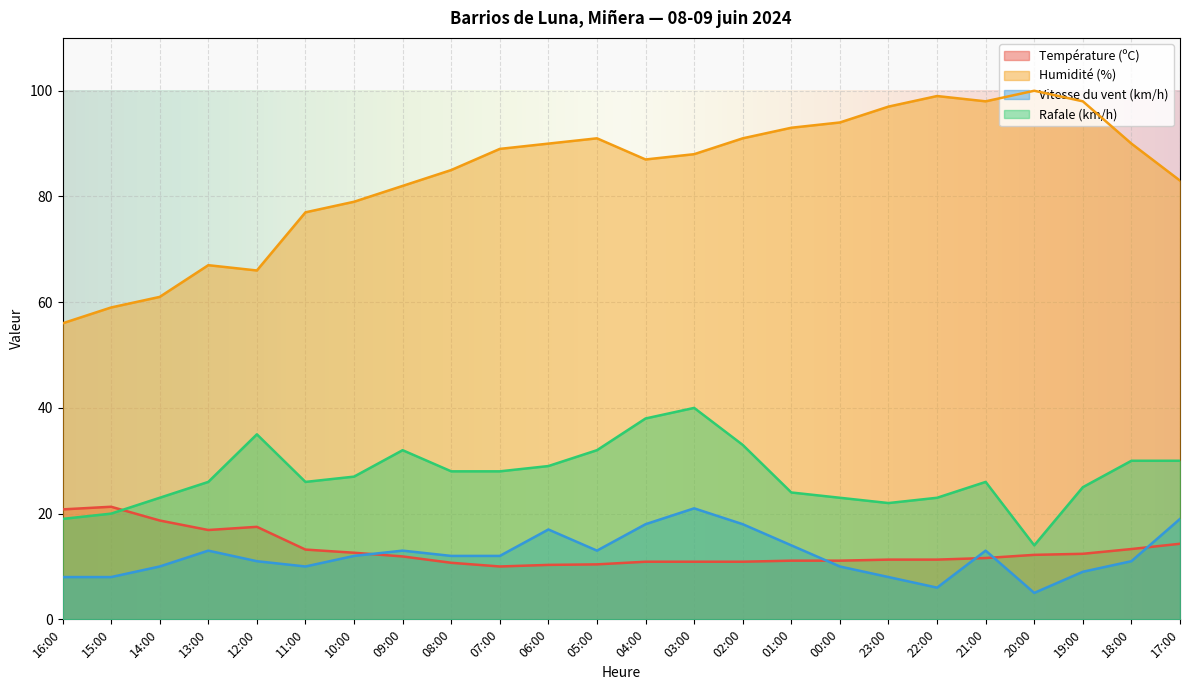

What are all the series names shown in the legend?

Température (ºC), Humidité (%), Vitesse du vent (km/h), Rafale (km/h)